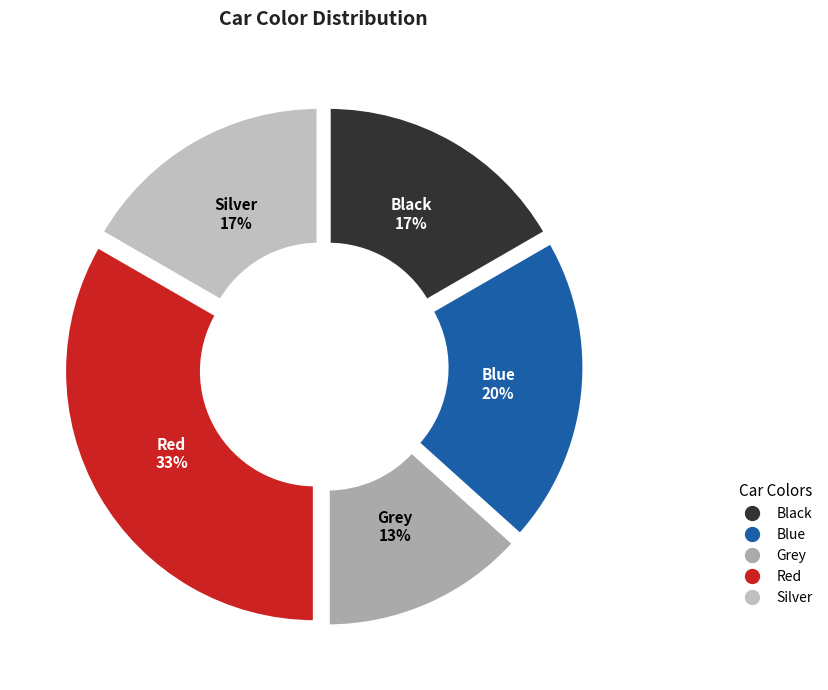

Is Black the majority of the pie?

No